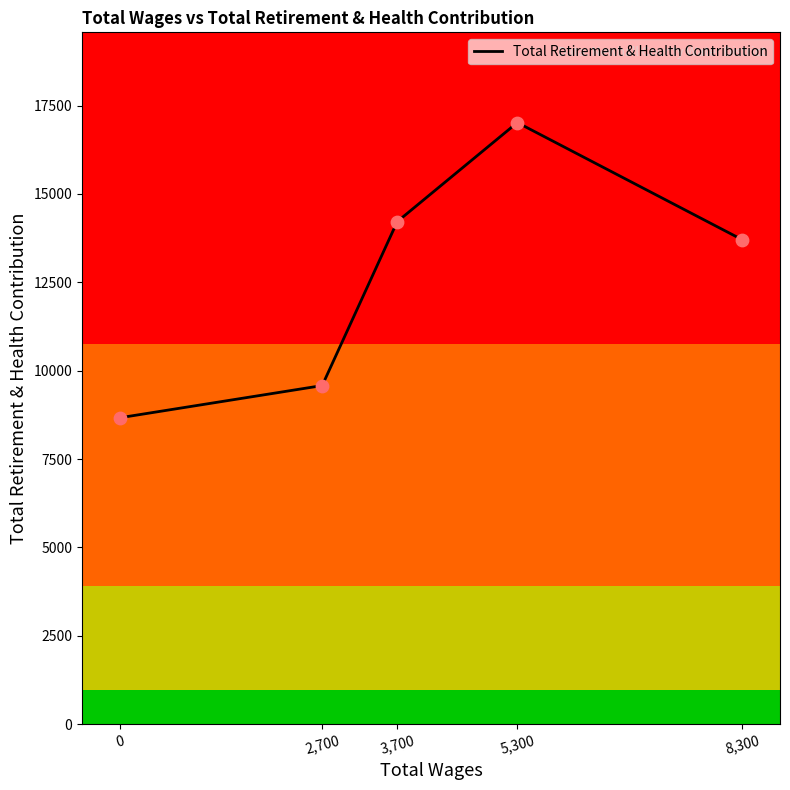

What is the ratio of the value at 8,300 to the value at 2,700?

1.4